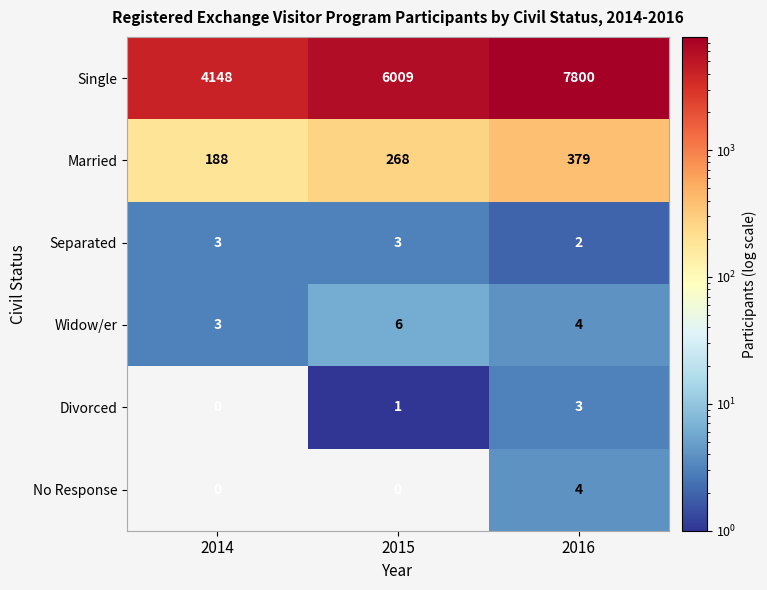

What is the sum of the Separated values at 2014 and 2016?

5